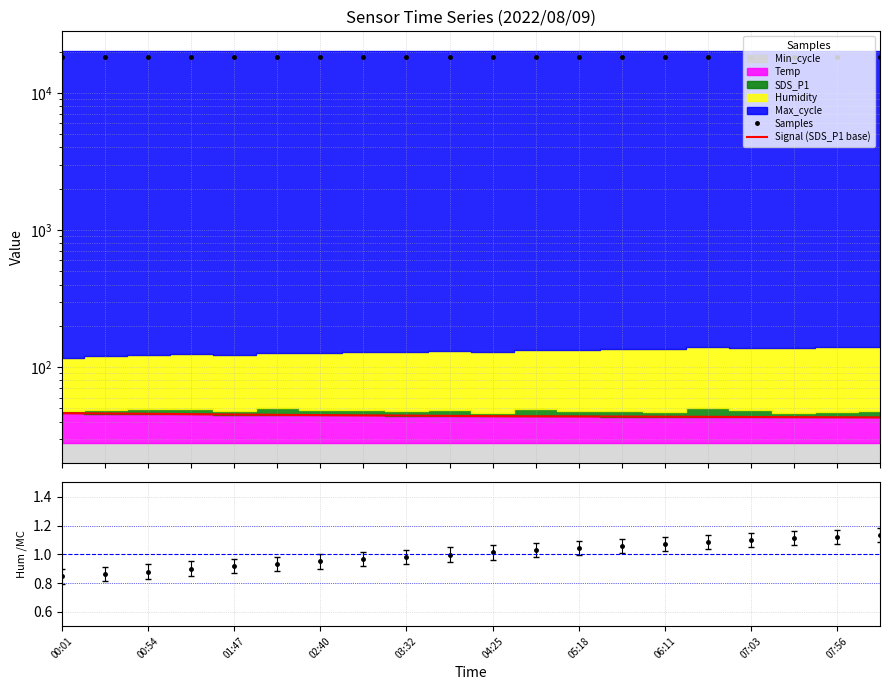

True or false: Humidity ratio and Samples cross at least once.

False